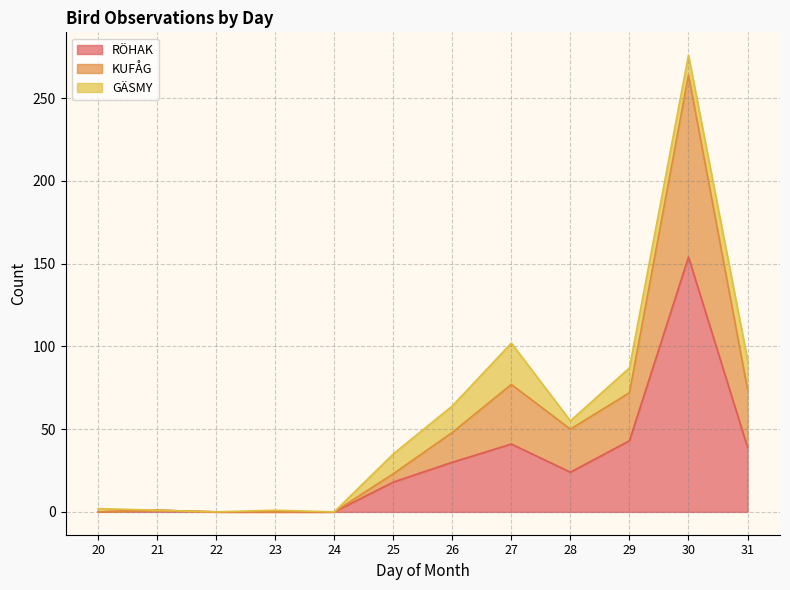

Count the number of categories in the chart.

12